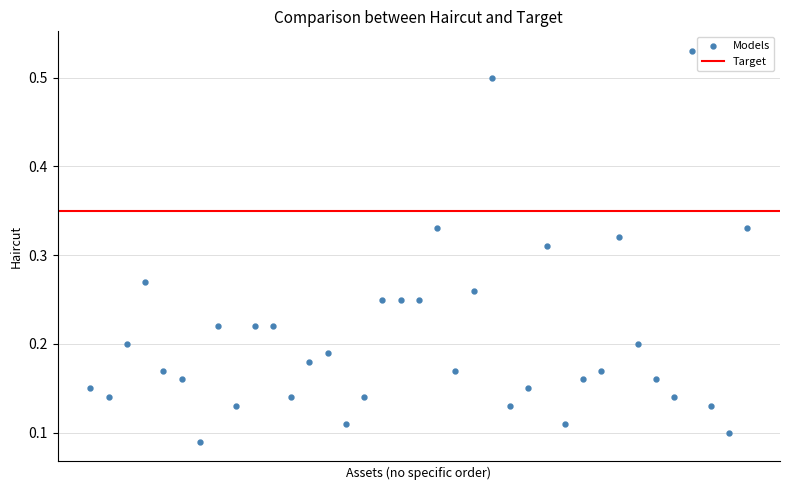

How many data points are displayed?

37